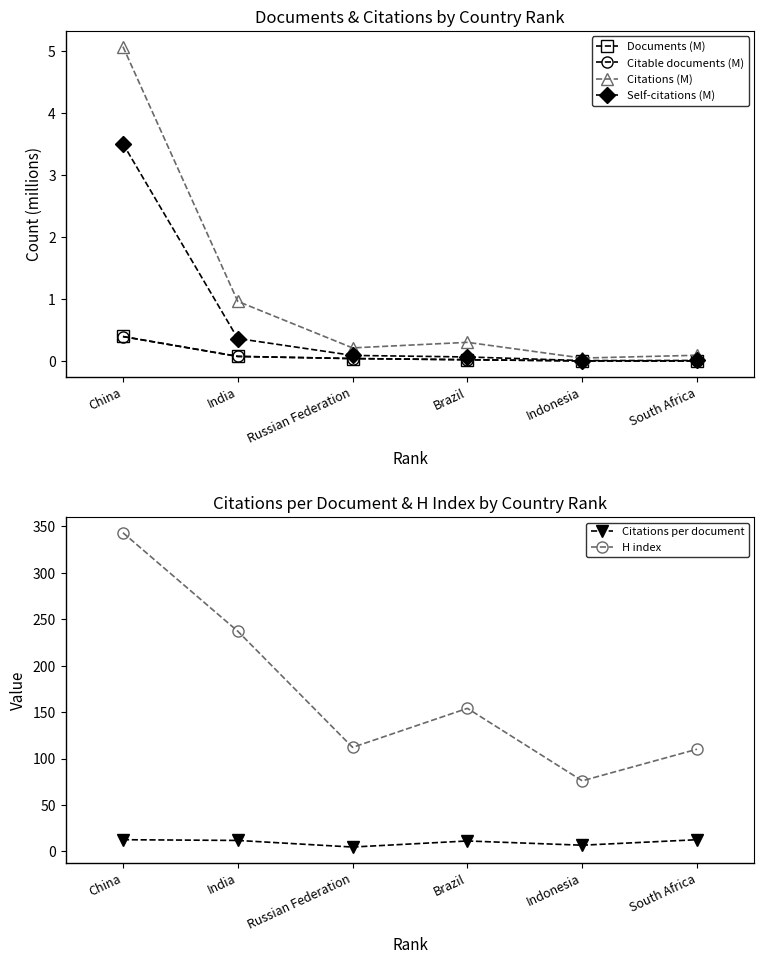

True or false: Citations (M) has a value of 0.2 at Russian Federation.

True